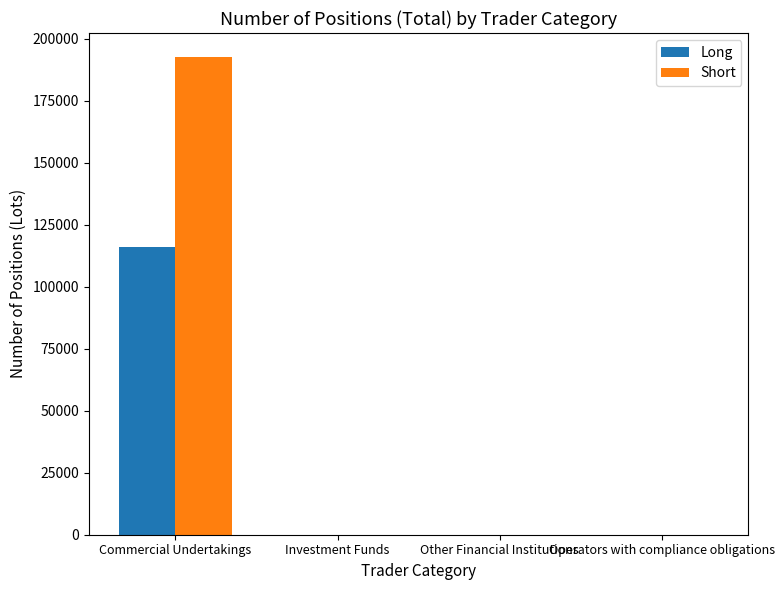

At which category is the sum across all series the highest?

Commercial Undertakings